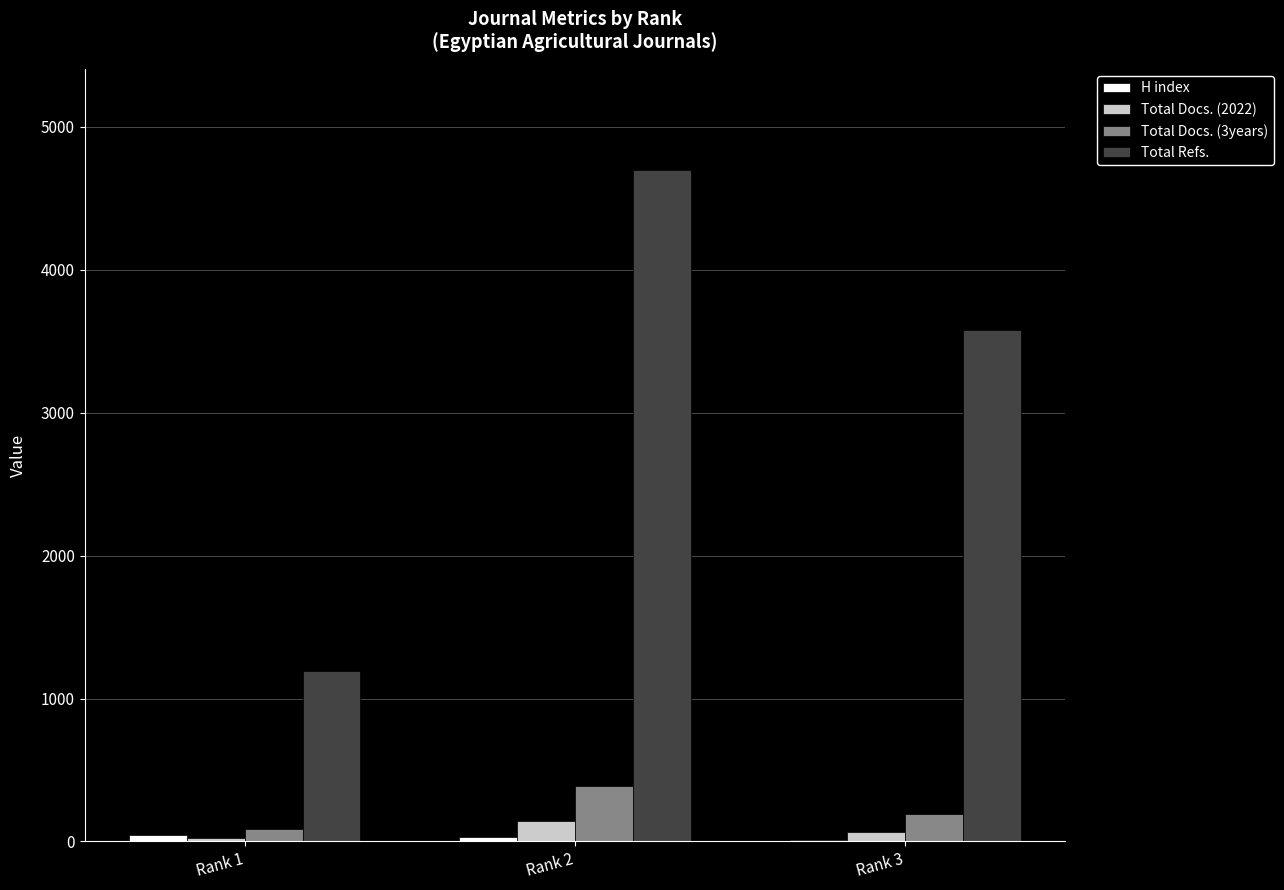

The value of Total Refs. at Rank 3 is 3579. True or false?

True